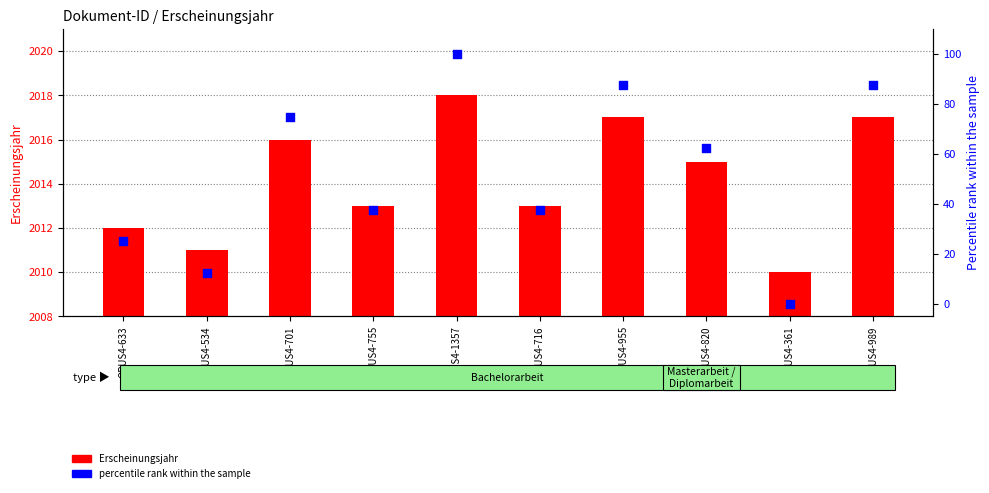

Which series has the largest total across all categories?

Erscheinungsjahr